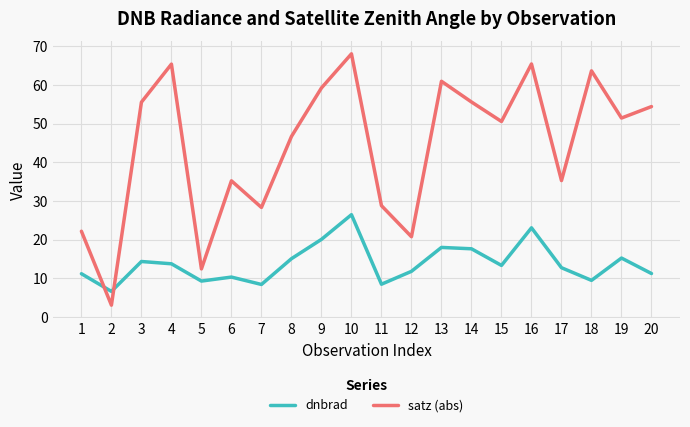

True or false: dnbrad and satz (abs) intersect in this chart.

True